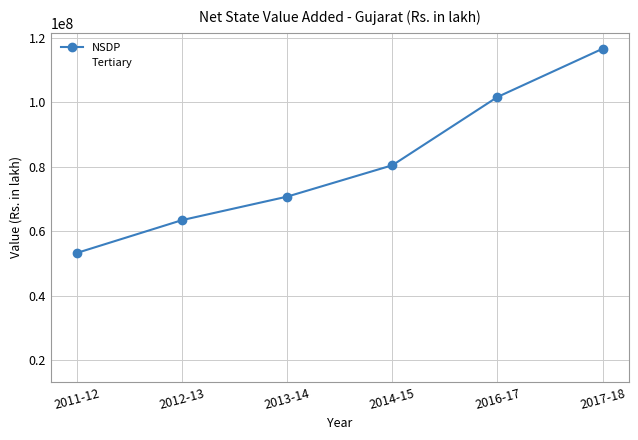

Is it true that NSDP equals 183957052.2 at 2017-18?

False